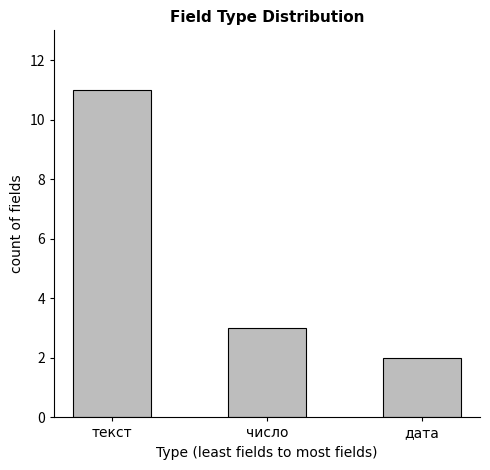

True or false: the data shows 3 at число.

True